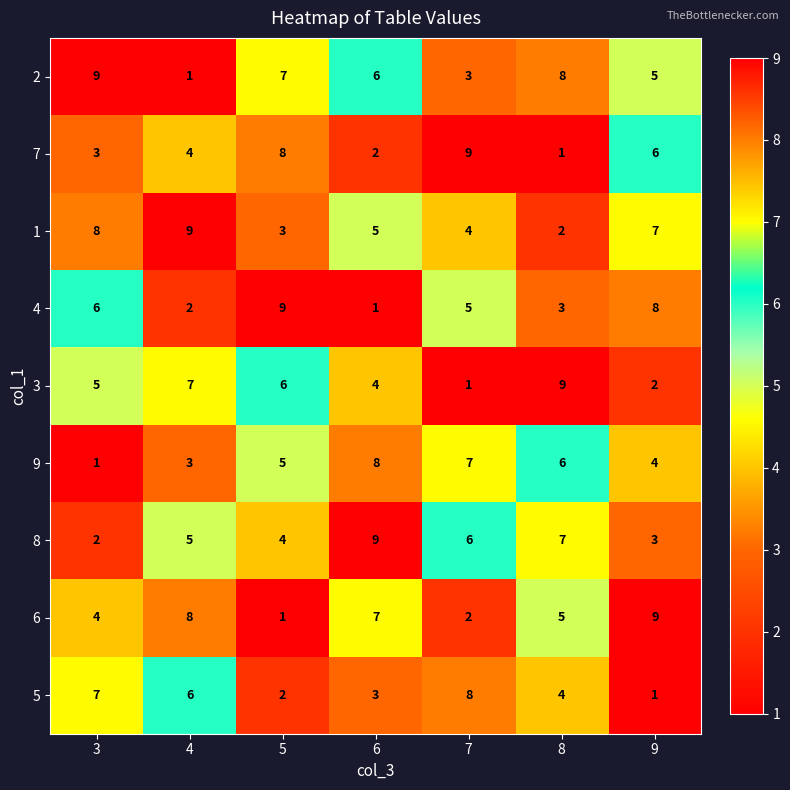

What is the sum of all 2 values?

39